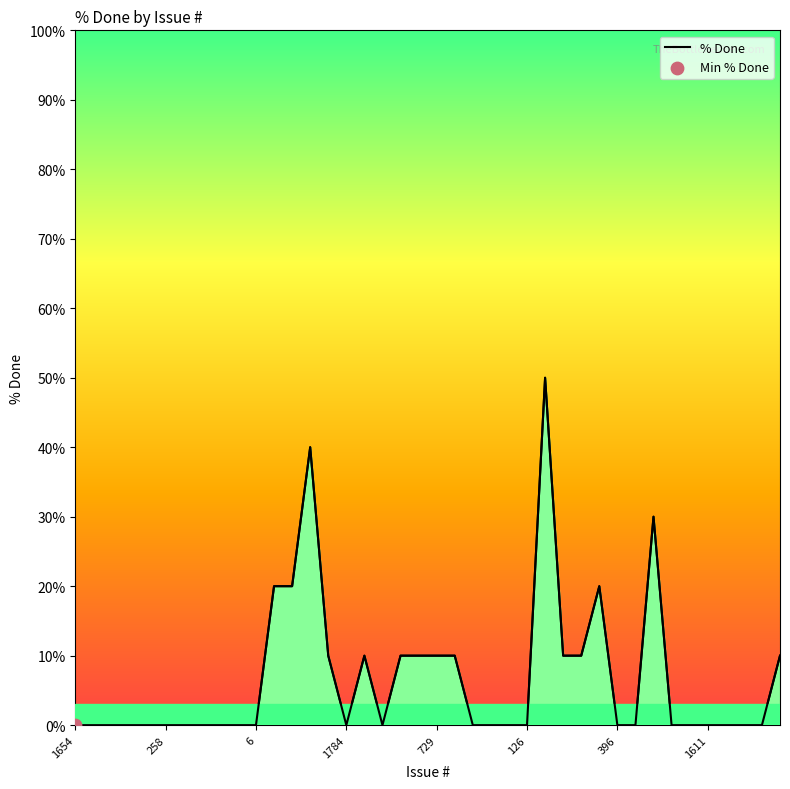

What is the difference between the maximum and minimum values?

50